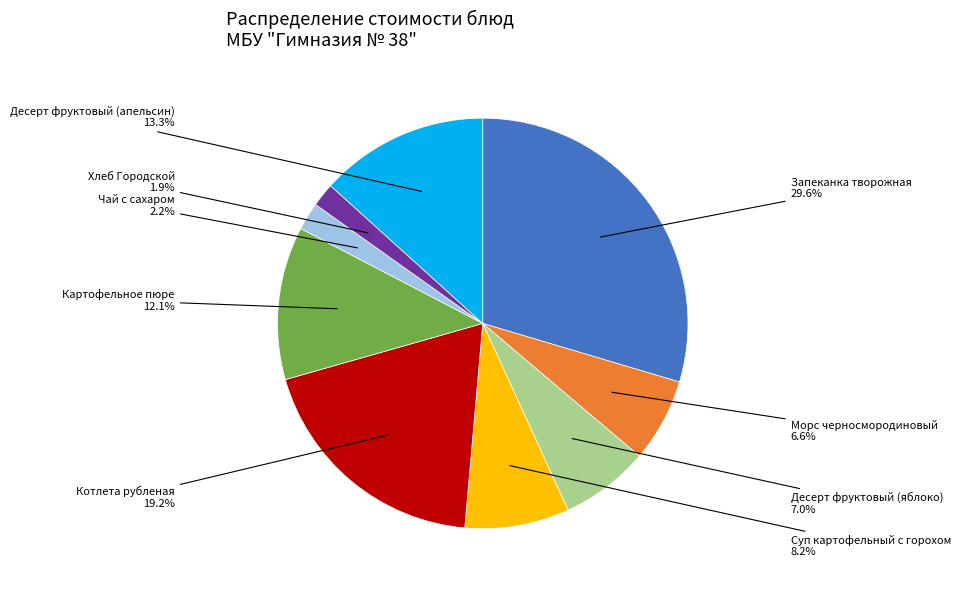

What is the largest slice in the pie chart?

Запеканка творожная